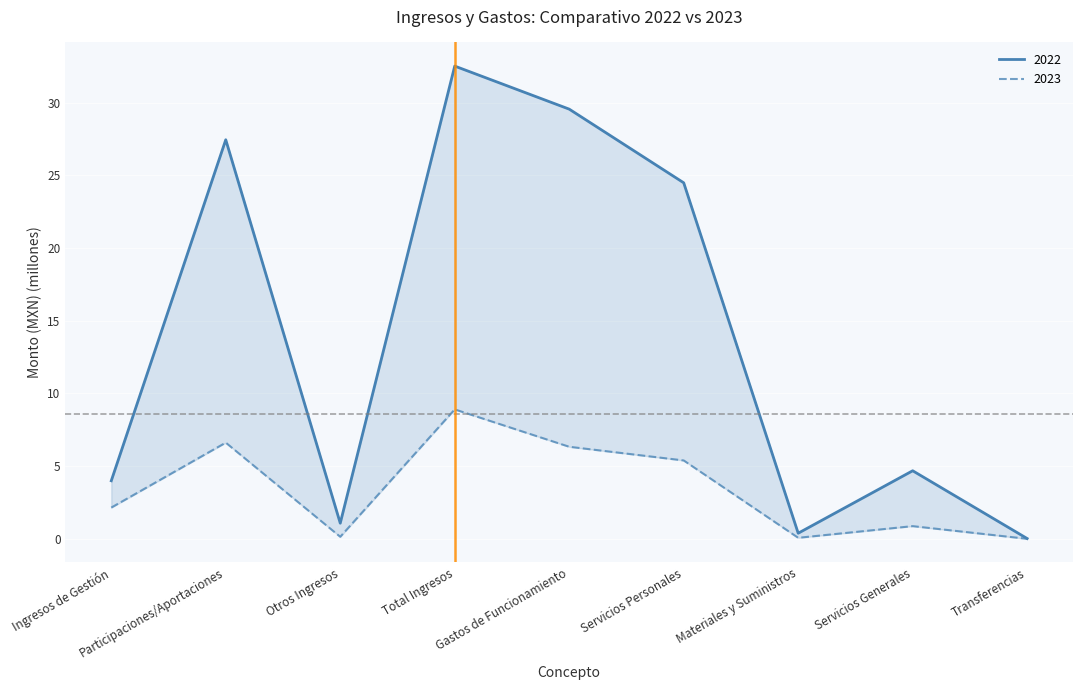

List the series in order of their overall mean, lowest first.

2023, 2022